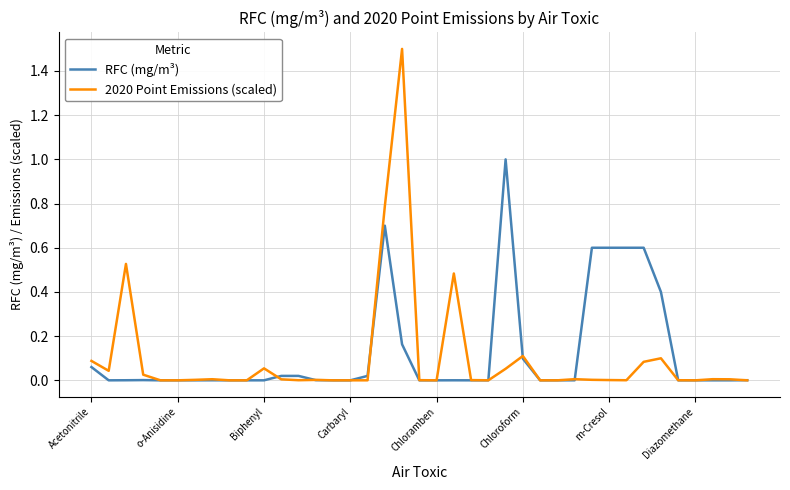

What is the greatest value displayed?

1.5